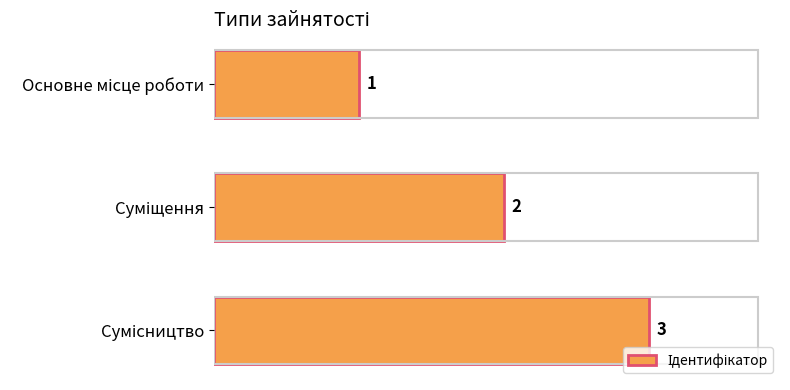

What is the value of the 2nd bar from the top?

2